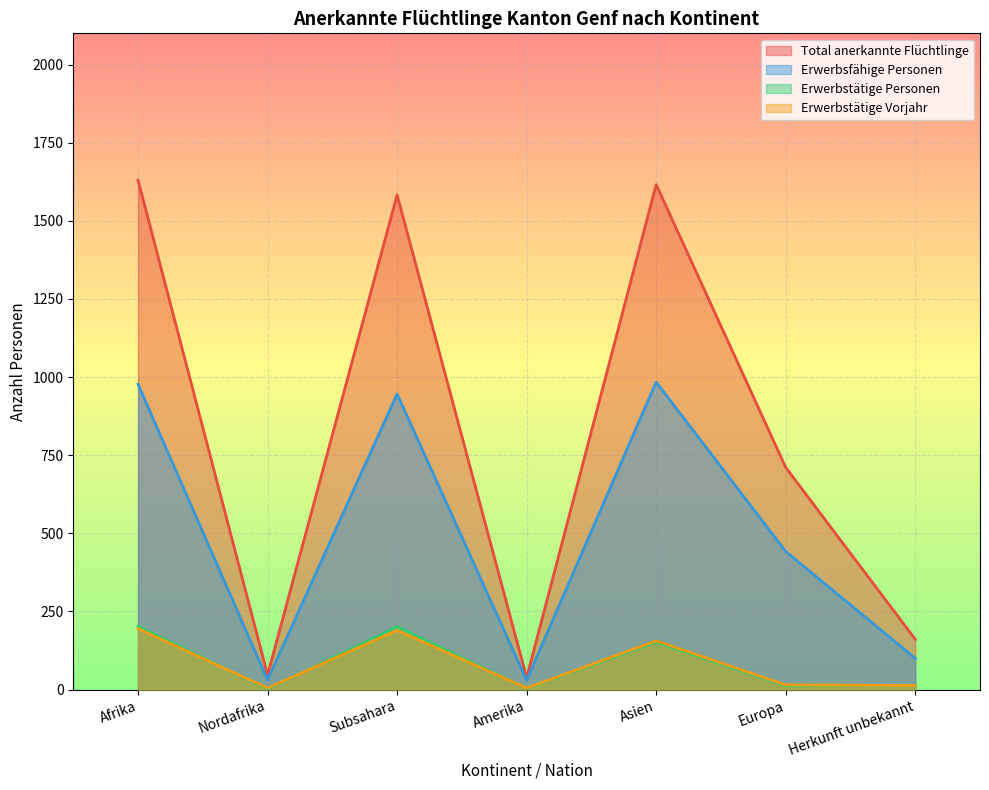

True or false: Erwerbstätige Vorjahr has more than 2 points higher than both neighbors.

False